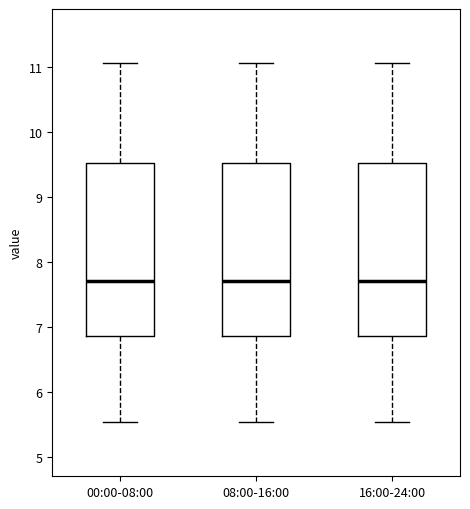

Where does the upper whisker of the box for 00:00-08:00 end on the y-axis? The values are not printed on the chart, so give them approximately, as read against the axis.

11.1